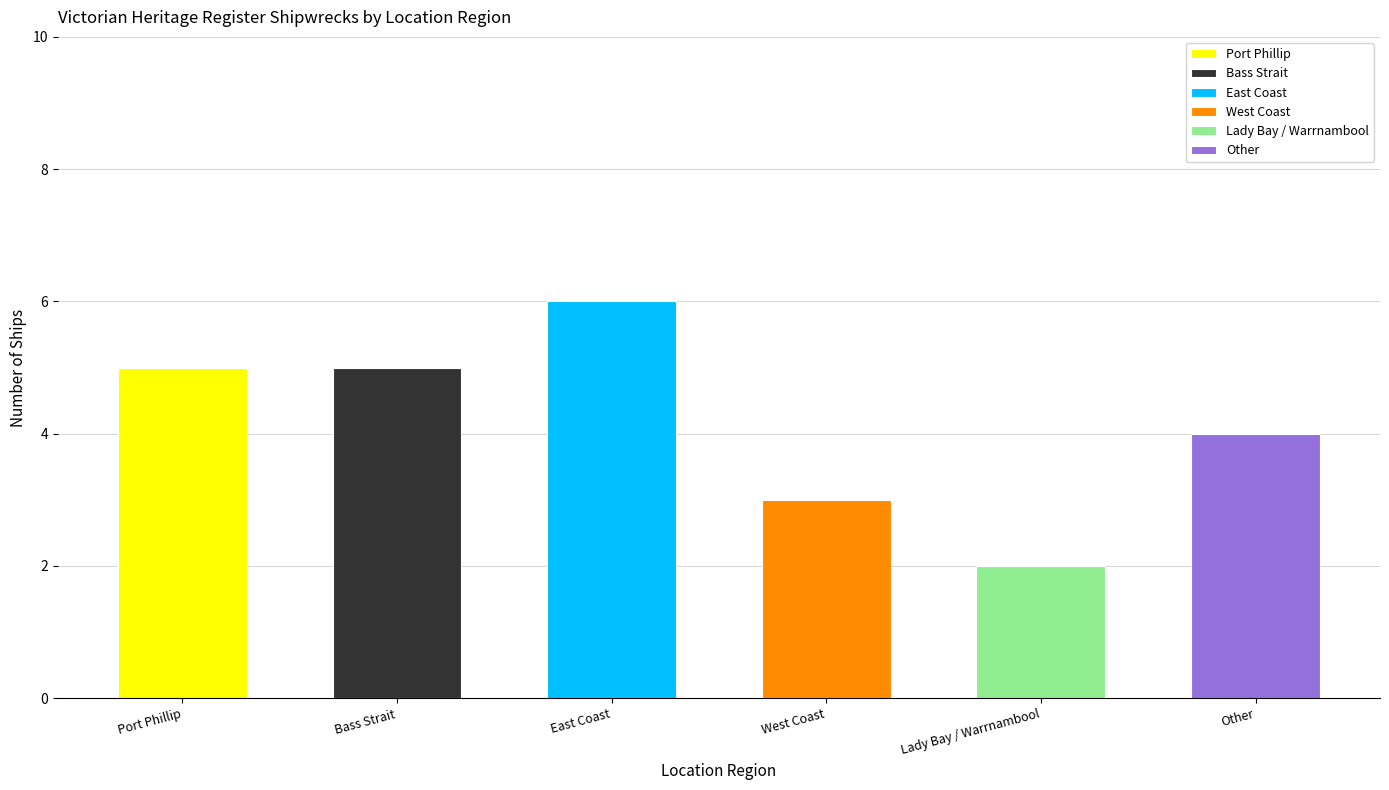

Where is the data nearest to the value 4?

Other